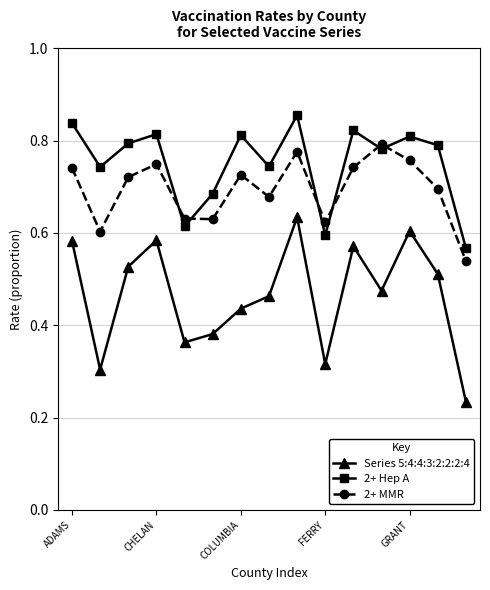

How many 2+ Hep A values are between 0 and 1?

15